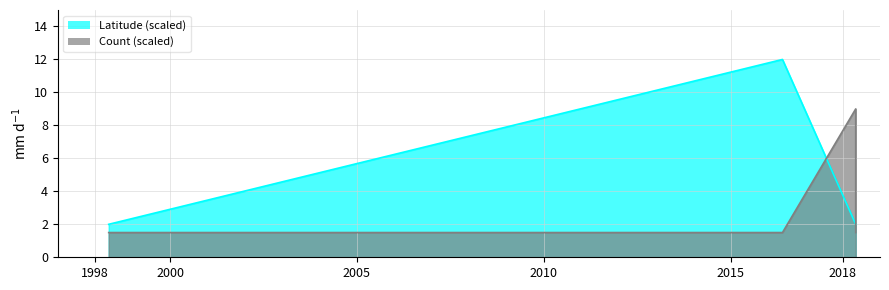

List the labels in order of Latitude value, smallest first.

1998-05-11, 2018-05-06, 2018-05-06, 2016-05-21